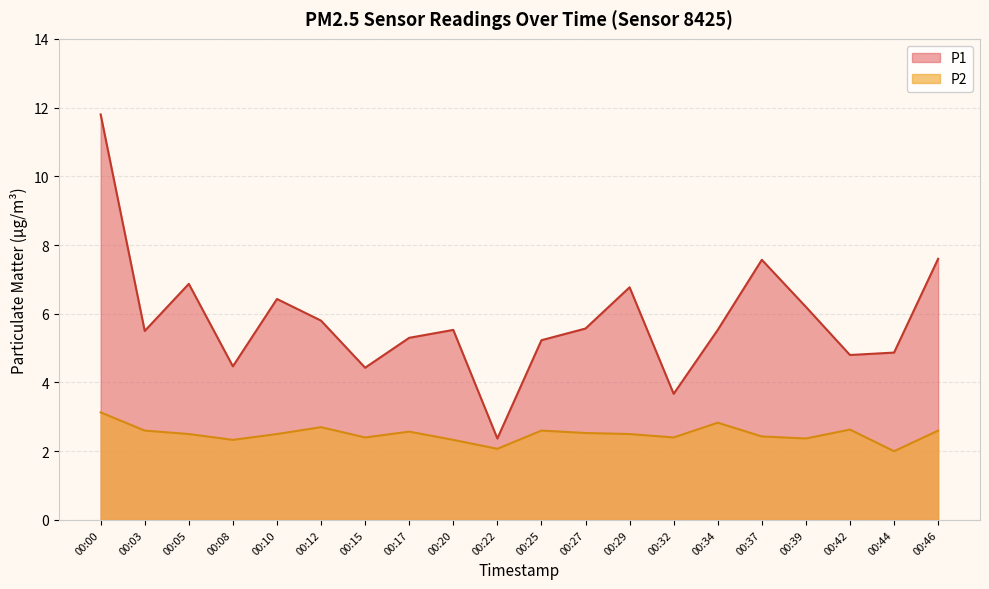

How many interior local peaks does the P1 series have?

5